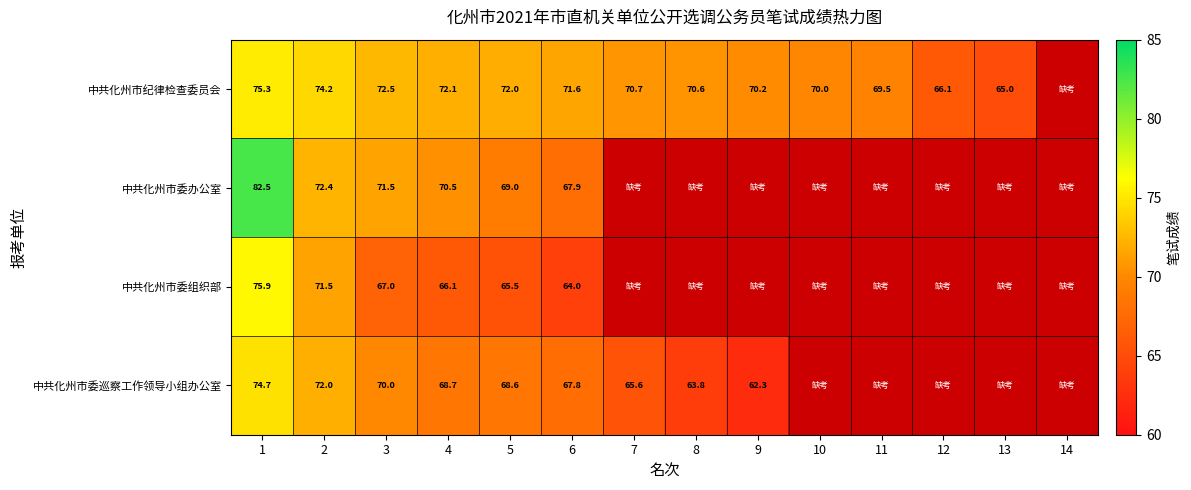

True or false: 中共化州市委办公室 has a value of 106.9 at 2.

False